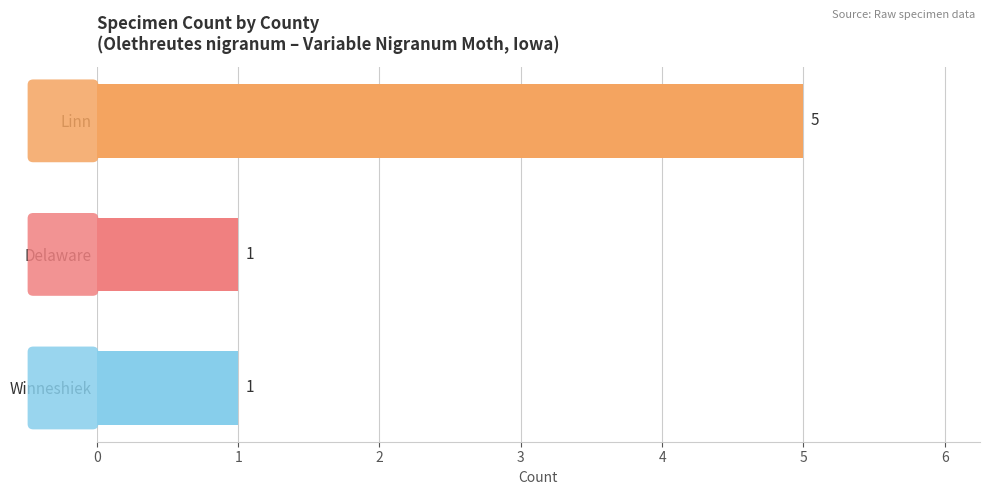

How many data points does each series have?

3